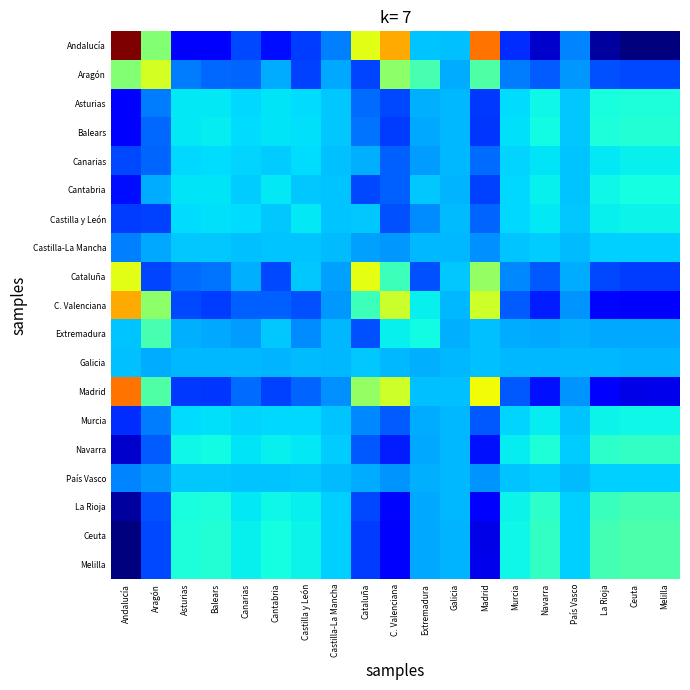

Reading left to right, extract all data points from this chart.

Andalucía: Andalucía=1.0	Aragón=0.5	Asturias=0.1	Balears=0.1	Canarias=0.2	Cantabria=0.1	Castilla y León=0.2	Castilla-La Mancha=0.3	Cataluña=0.6	C. Valenciana=0.7	Extremadura=0.3	Galicia=0.3	Madrid=0.8	Murcia=0.2	Navarra=0.1	País Vasco=0.3	La Rioja=0.0	Ceuta=0.0	Melilla=0.0
Aragón: Andalucía=0.5	Aragón=0.6	Asturias=0.2	Balears=0.2	Canarias=0.2	Cantabria=0.3	Castilla y León=0.2	Castilla-La Mancha=0.3	Cataluña=0.2	C. Valenciana=0.5	Extremadura=0.4	Galicia=0.3	Madrid=0.4	Murcia=0.2	Navarra=0.2	País Vasco=0.3	La Rioja=0.2	Ceuta=0.2	Melilla=0.2
Asturias: Andalucía=0.1	Aragón=0.2	Asturias=0.4	Balears=0.4	Canarias=0.3	Cantabria=0.3	Castilla y León=0.3	Castilla-La Mancha=0.3	Cataluña=0.2	C. Valenciana=0.2	Extremadura=0.3	Galicia=0.3	Madrid=0.2	Murcia=0.3	Navarra=0.4	País Vasco=0.3	La Rioja=0.4	Ceuta=0.4	Melilla=0.4
Balears: Andalucía=0.1	Aragón=0.2	Asturias=0.4	Balears=0.4	Canarias=0.3	Cantabria=0.3	Castilla y León=0.3	Castilla-La Mancha=0.3	Cataluña=0.2	C. Valenciana=0.2	Extremadura=0.3	Galicia=0.3	Madrid=0.2	Murcia=0.3	Navarra=0.4	País Vasco=0.3	La Rioja=0.4	Ceuta=0.4	Melilla=0.4
Canarias: Andalucía=0.2	Aragón=0.2	Asturias=0.3	Balears=0.3	Canarias=0.3	Cantabria=0.3	Castilla y León=0.3	Castilla-La Mancha=0.3	Cataluña=0.3	C. Valenciana=0.2	Extremadura=0.3	Galicia=0.3	Madrid=0.2	Murcia=0.3	Navarra=0.3	País Vasco=0.3	La Rioja=0.4	Ceuta=0.4	Melilla=0.4
Cantabria: Andalucía=0.1	Aragón=0.3	Asturias=0.3	Balears=0.3	Canarias=0.3	Cantabria=0.4	Castilla y León=0.3	Castilla-La Mancha=0.3	Cataluña=0.2	C. Valenciana=0.2	Extremadura=0.3	Galicia=0.3	Madrid=0.2	Murcia=0.3	Navarra=0.4	País Vasco=0.3	La Rioja=0.4	Ceuta=0.4	Melilla=0.4
Castilla y León: Andalucía=0.2	Aragón=0.2	Asturias=0.3	Balears=0.3	Canarias=0.3	Cantabria=0.3	Castilla y León=0.4	Castilla-La Mancha=0.3	Cataluña=0.3	C. Valenciana=0.2	Extremadura=0.3	Galicia=0.3	Madrid=0.2	Murcia=0.3	Navarra=0.4	País Vasco=0.3	La Rioja=0.4	Ceuta=0.4	Melilla=0.4
Castilla-La Mancha: Andalucía=0.3	Aragón=0.3	Asturias=0.3	Balears=0.3	Canarias=0.3	Cantabria=0.3	Castilla y León=0.3	Castilla-La Mancha=0.3	Cataluña=0.3	C. Valenciana=0.3	Extremadura=0.3	Galicia=0.3	Madrid=0.3	Murcia=0.3	Navarra=0.3	País Vasco=0.3	La Rioja=0.3	Ceuta=0.3	Melilla=0.3
Cataluña: Andalucía=0.6	Aragón=0.2	Asturias=0.2	Balears=0.2	Canarias=0.3	Cantabria=0.2	Castilla y León=0.3	Castilla-La Mancha=0.3	Cataluña=0.6	C. Valenciana=0.4	Extremadura=0.2	Galicia=0.3	Madrid=0.5	Murcia=0.3	Navarra=0.2	País Vasco=0.3	La Rioja=0.2	Ceuta=0.2	Melilla=0.2
C. Valenciana: Andalucía=0.7	Aragón=0.5	Asturias=0.2	Balears=0.2	Canarias=0.2	Cantabria=0.2	Castilla y León=0.2	Castilla-La Mancha=0.3	Cataluña=0.4	C. Valenciana=0.6	Extremadura=0.4	Galicia=0.3	Madrid=0.6	Murcia=0.2	Navarra=0.2	País Vasco=0.3	La Rioja=0.1	Ceuta=0.1	Melilla=0.1
Extremadura: Andalucía=0.3	Aragón=0.4	Asturias=0.3	Balears=0.3	Canarias=0.3	Cantabria=0.3	Castilla y León=0.3	Castilla-La Mancha=0.3	Cataluña=0.2	C. Valenciana=0.4	Extremadura=0.4	Galicia=0.3	Madrid=0.3	Murcia=0.3	Navarra=0.3	País Vasco=0.3	La Rioja=0.3	Ceuta=0.3	Melilla=0.3
Galicia: Andalucía=0.3	Aragón=0.3	Asturias=0.3	Balears=0.3	Canarias=0.3	Cantabria=0.3	Castilla y León=0.3	Castilla-La Mancha=0.3	Cataluña=0.3	C. Valenciana=0.3	Extremadura=0.3	Galicia=0.3	Madrid=0.3	Murcia=0.3	Navarra=0.3	País Vasco=0.3	La Rioja=0.3	Ceuta=0.3	Melilla=0.3
Madrid: Andalucía=0.8	Aragón=0.4	Asturias=0.2	Balears=0.2	Canarias=0.2	Cantabria=0.2	Castilla y León=0.2	Castilla-La Mancha=0.3	Cataluña=0.5	C. Valenciana=0.6	Extremadura=0.3	Galicia=0.3	Madrid=0.6	Murcia=0.2	Navarra=0.1	País Vasco=0.3	La Rioja=0.1	Ceuta=0.1	Melilla=0.1
Murcia: Andalucía=0.2	Aragón=0.2	Asturias=0.3	Balears=0.3	Canarias=0.3	Cantabria=0.3	Castilla y León=0.3	Castilla-La Mancha=0.3	Cataluña=0.3	C. Valenciana=0.2	Extremadura=0.3	Galicia=0.3	Madrid=0.2	Murcia=0.3	Navarra=0.4	País Vasco=0.3	La Rioja=0.4	Ceuta=0.4	Melilla=0.4
Navarra: Andalucía=0.1	Aragón=0.2	Asturias=0.4	Balears=0.4	Canarias=0.3	Cantabria=0.4	Castilla y León=0.4	Castilla-La Mancha=0.3	Cataluña=0.2	C. Valenciana=0.2	Extremadura=0.3	Galicia=0.3	Madrid=0.1	Murcia=0.4	Navarra=0.4	País Vasco=0.3	La Rioja=0.4	Ceuta=0.4	Melilla=0.4
País Vasco: Andalucía=0.3	Aragón=0.3	Asturias=0.3	Balears=0.3	Canarias=0.3	Cantabria=0.3	Castilla y León=0.3	Castilla-La Mancha=0.3	Cataluña=0.3	C. Valenciana=0.3	Extremadura=0.3	Galicia=0.3	Madrid=0.3	Murcia=0.3	Navarra=0.3	País Vasco=0.3	La Rioja=0.3	Ceuta=0.3	Melilla=0.3
La Rioja: Andalucía=0.0	Aragón=0.2	Asturias=0.4	Balears=0.4	Canarias=0.4	Cantabria=0.4	Castilla y León=0.4	Castilla-La Mancha=0.3	Cataluña=0.2	C. Valenciana=0.1	Extremadura=0.3	Galicia=0.3	Madrid=0.1	Murcia=0.4	Navarra=0.4	País Vasco=0.3	La Rioja=0.4	Ceuta=0.4	Melilla=0.4
Ceuta: Andalucía=0.0	Aragón=0.2	Asturias=0.4	Balears=0.4	Canarias=0.4	Cantabria=0.4	Castilla y León=0.4	Castilla-La Mancha=0.3	Cataluña=0.2	C. Valenciana=0.1	Extremadura=0.3	Galicia=0.3	Madrid=0.1	Murcia=0.4	Navarra=0.4	País Vasco=0.3	La Rioja=0.4	Ceuta=0.4	Melilla=0.4
Melilla: Andalucía=0.0	Aragón=0.2	Asturias=0.4	Balears=0.4	Canarias=0.4	Cantabria=0.4	Castilla y León=0.4	Castilla-La Mancha=0.3	Cataluña=0.2	C. Valenciana=0.1	Extremadura=0.3	Galicia=0.3	Madrid=0.1	Murcia=0.4	Navarra=0.4	País Vasco=0.3	La Rioja=0.4	Ceuta=0.4	Melilla=0.4